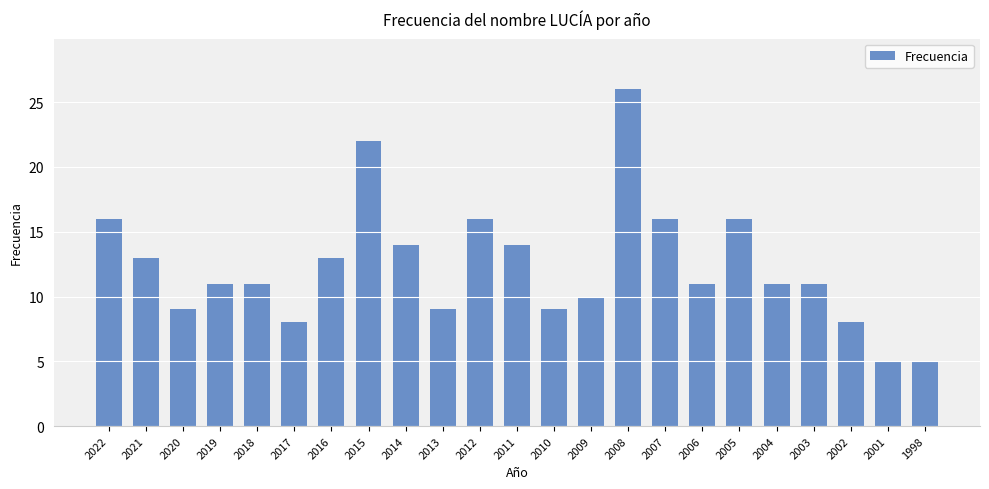

Reading left to right, extract all data points from this chart.

2022=16	2021=13	2020=9	2019=11	2018=11	2017=8	2016=13	2015=22	2014=14	2013=9	2012=16	2011=14	2010=9	2009=10	2008=26	2007=16	2006=11	2005=16	2004=11	2003=11	2002=8	2001=5	1998=5